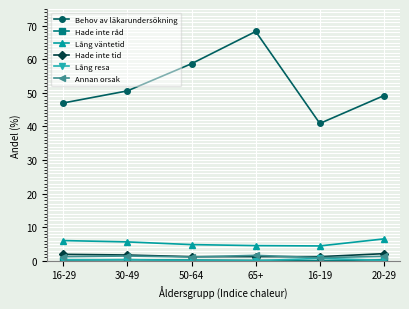

True or false: Annan orsak has a value of 1.6 at 65+.

True